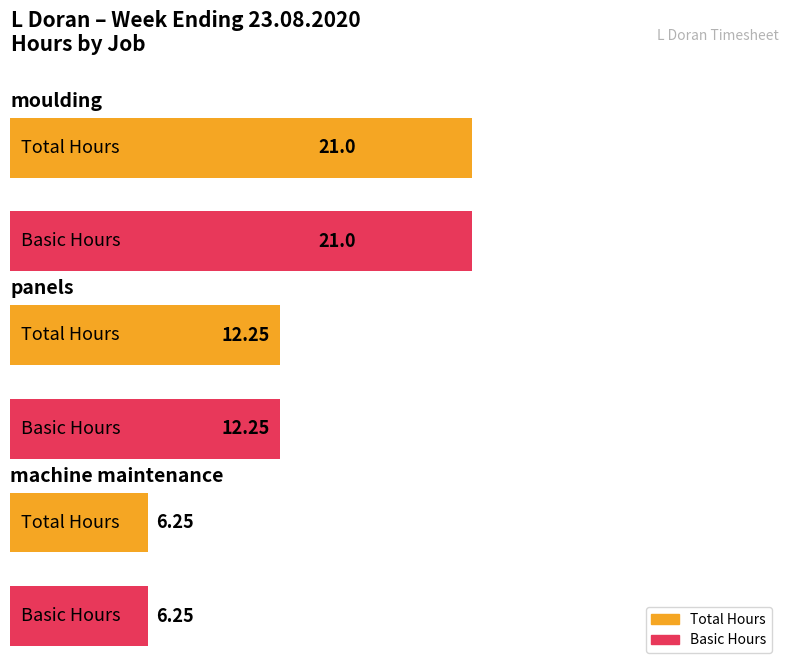

Reading left to right, list all the values displayed in this chart.

Total: moulding=21.0	panels=12.2	machine maintenance=6.2
Basic: moulding=21.0	panels=12.2	machine maintenance=6.2